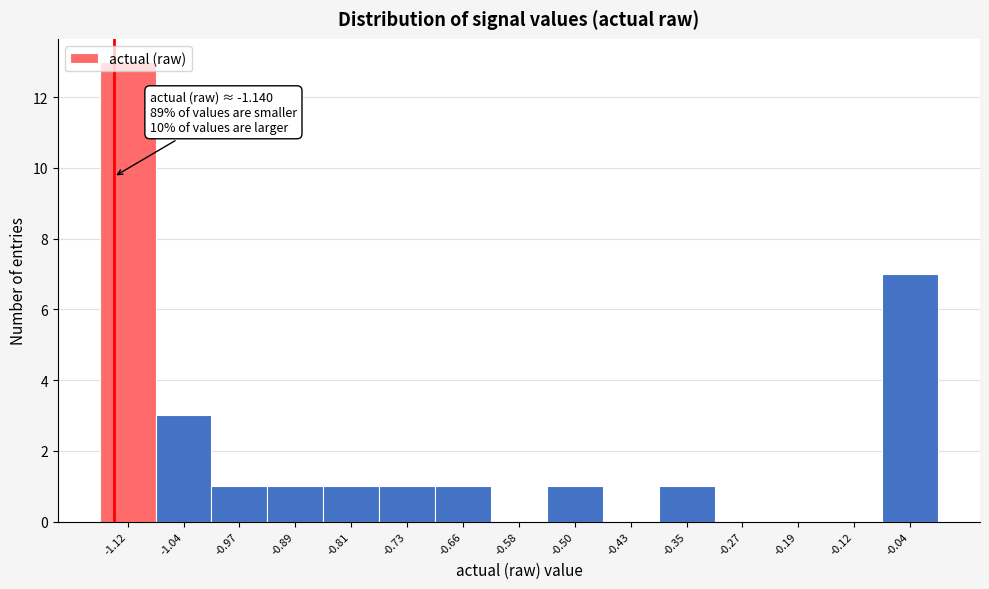

Which range on the x-axis has the tallest bar?

-1.16 to -1.08